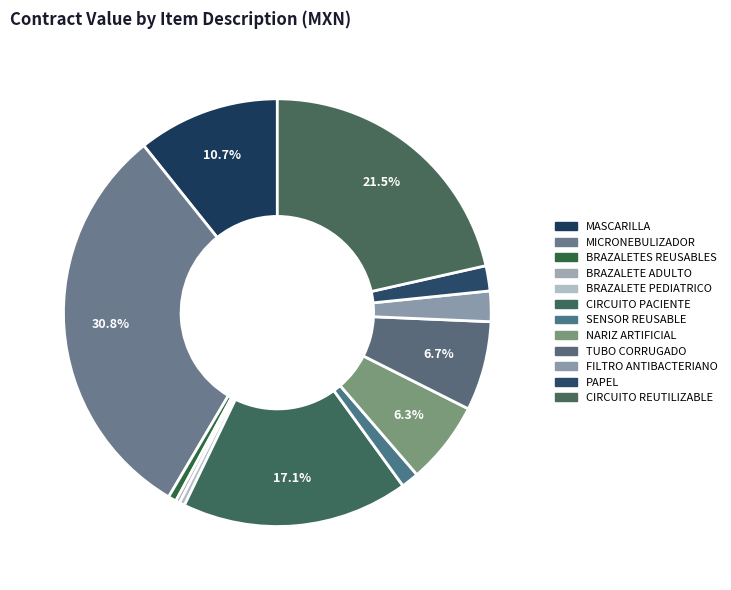

To the nearest percent, what is the difference between the PAPEL and TUBO CORRUGADO slice percentages?

5%